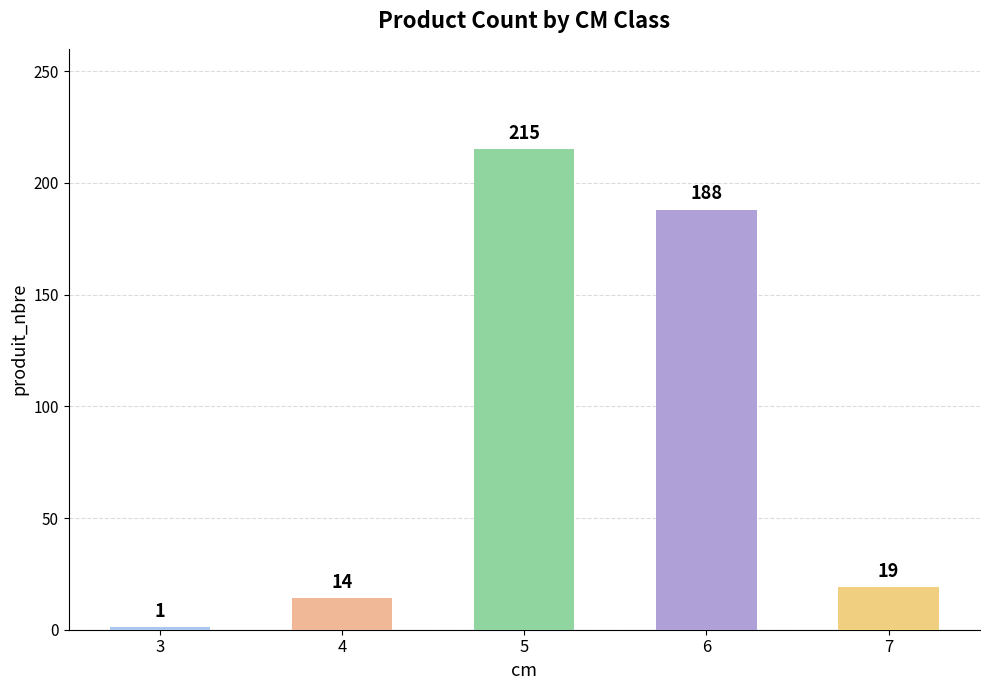

What is the ratio of the value at 7 to the value at 6?

0.1